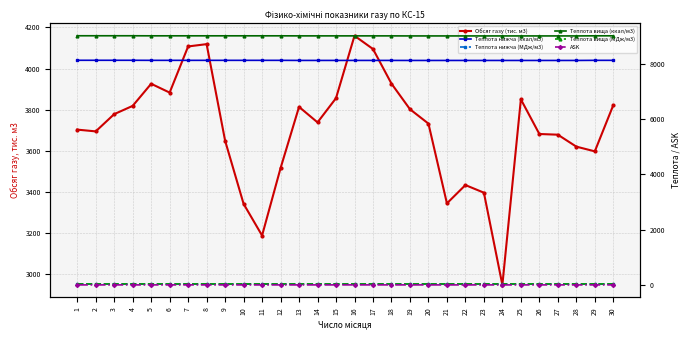

Which category has the lowest value in the Теплота вища (ккал/м3) series?

19